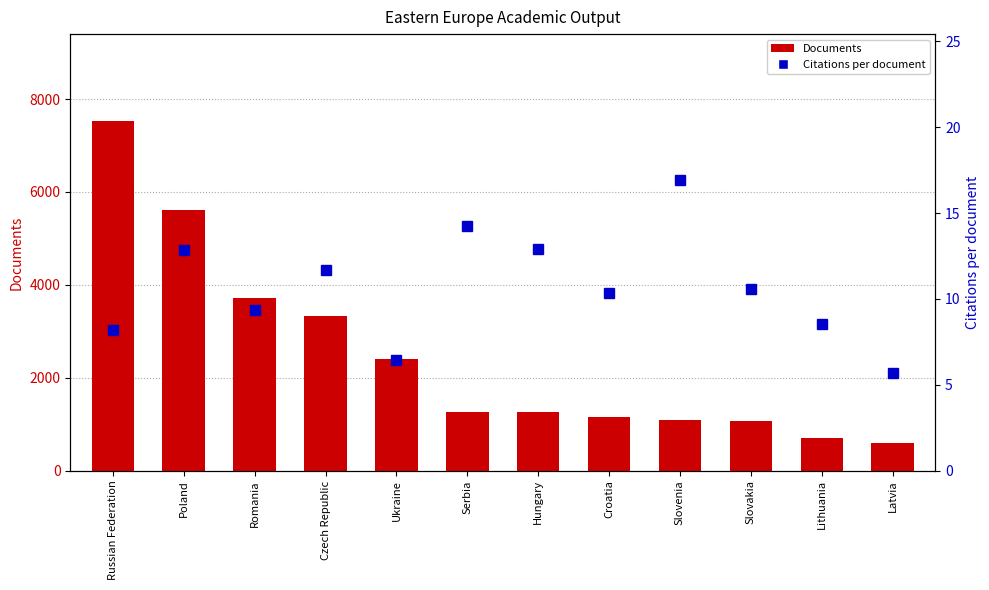

Are the bars horizontal?

No